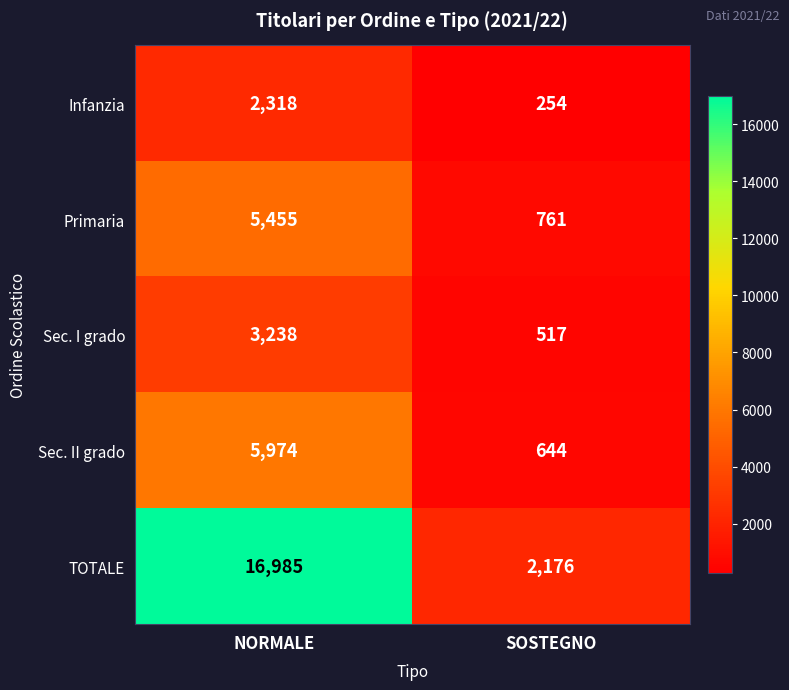

True or false: Sec. II grado has a value of 5974 at NORMALE.

True